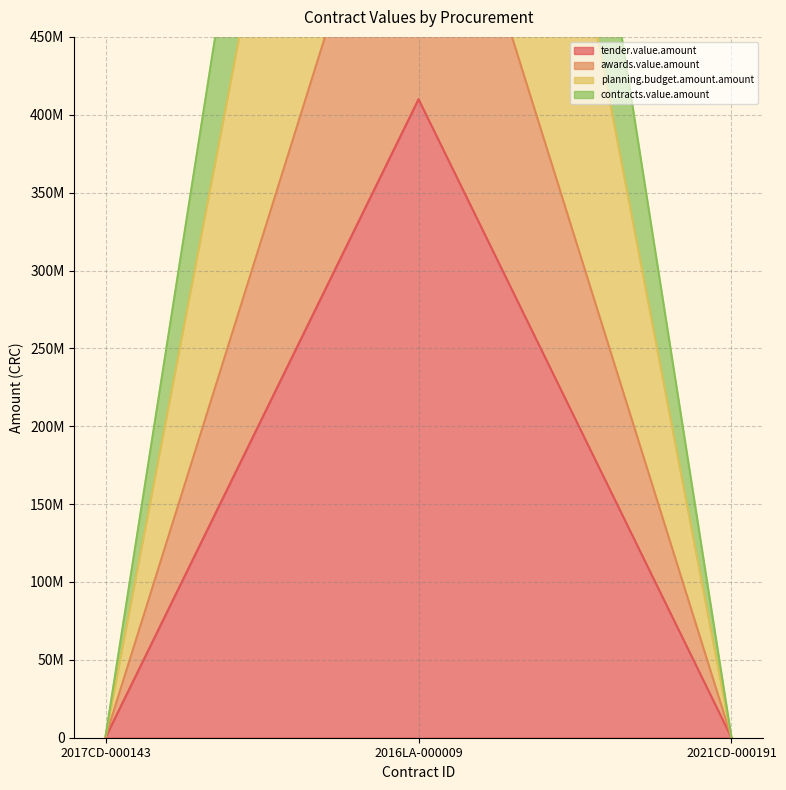

Rank the series at 2021CD-000191 from highest to lowest value.

contracts.value.amount, planning.budget.amount.amount, awards.value.amount, tender.value.amount